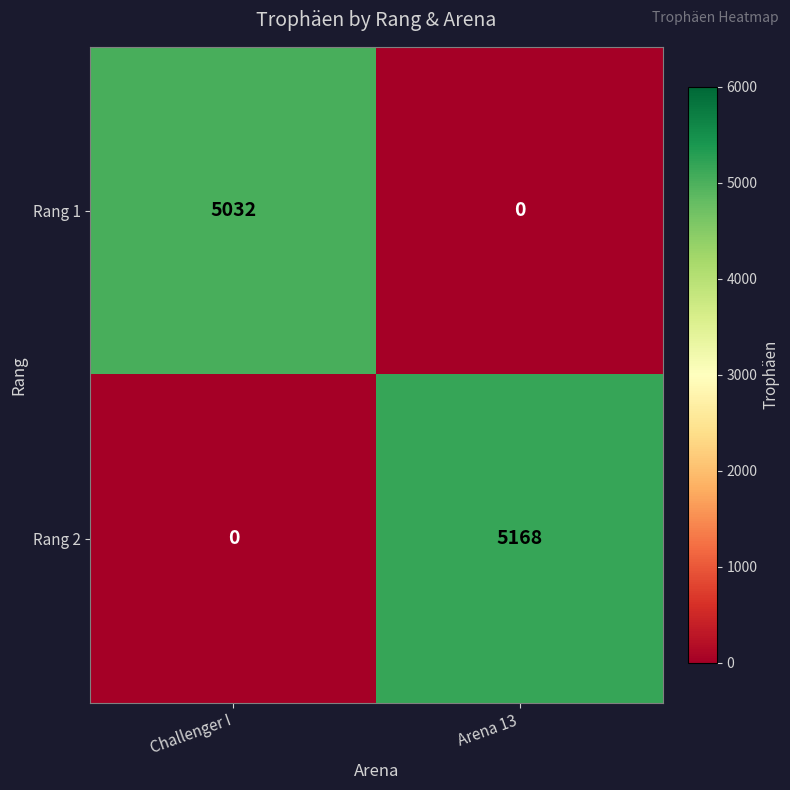

List the series in order of their overall mean, lowest first.

Rang 1, Rang 2